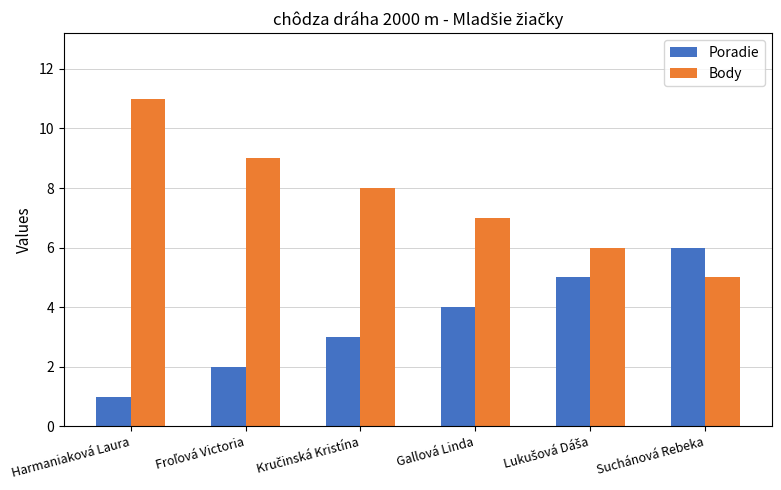

Is it true that Body equals 8 at Harmaniaková Laura?

False